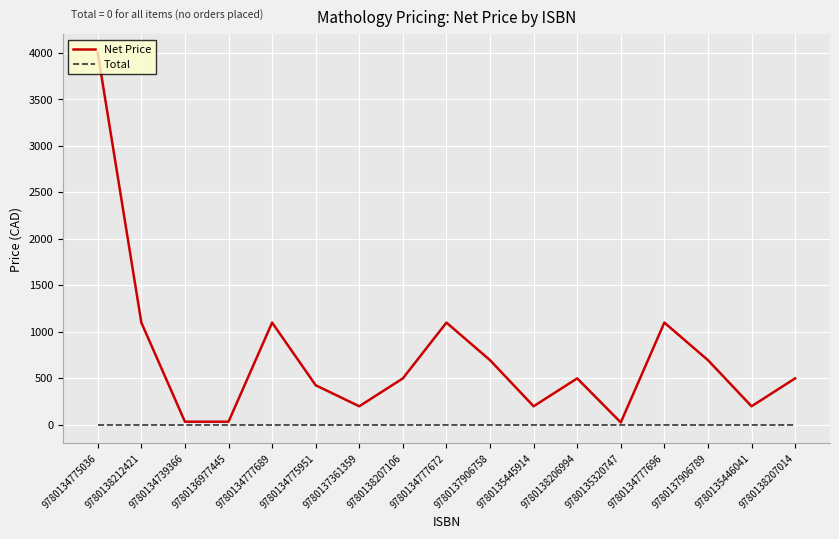

At which category is the sum across all series the highest?

9780134775036